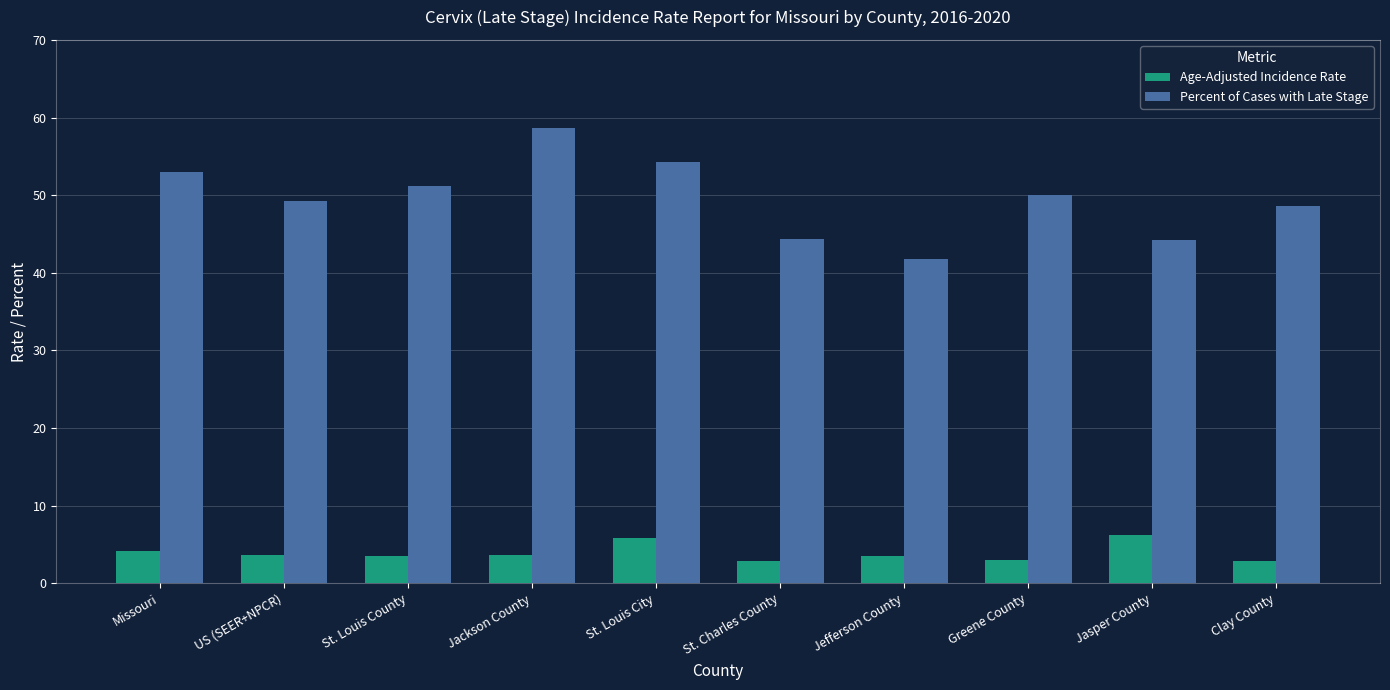

Which series has the widest spread of values?

Percent of Cases with Late Stage